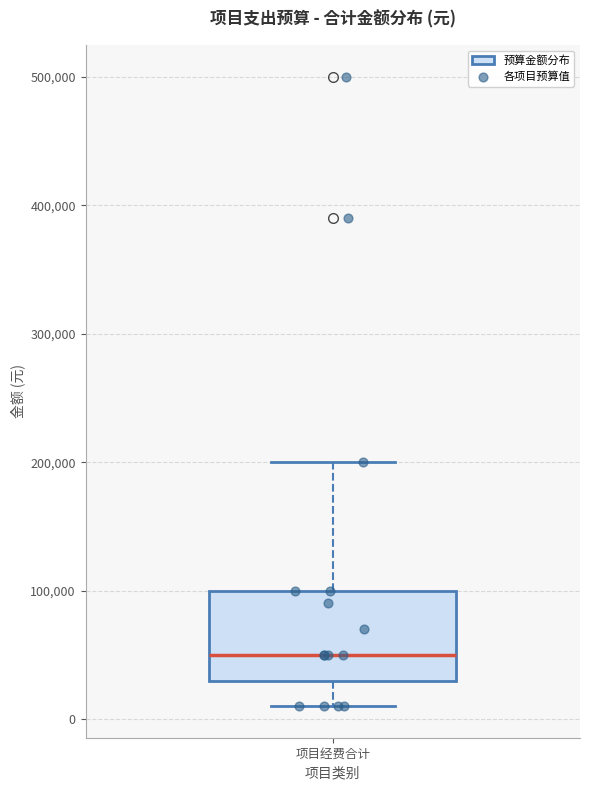

Transcribe this box plot: give where the median line is, the range the box spans, and where the two whiskers end, as read against the y-axis. The values are not printed on the chart, so give them approximately, as read against the axis.

median 50000, box 30000 to 100000, whiskers 10000 to 200000